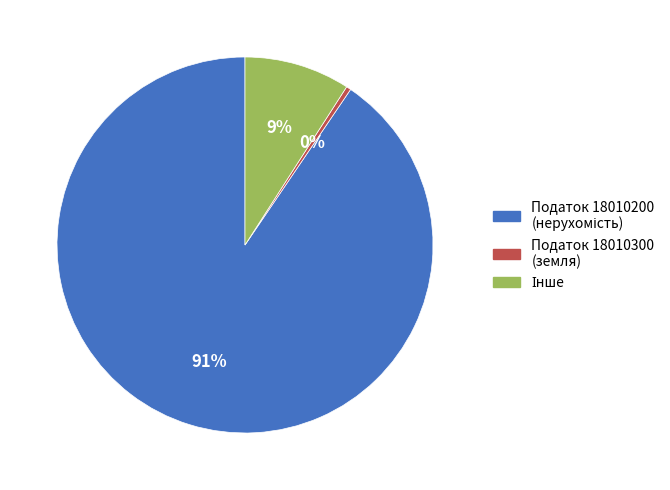

Is there any slice that represents more than half of the pie?

Yes